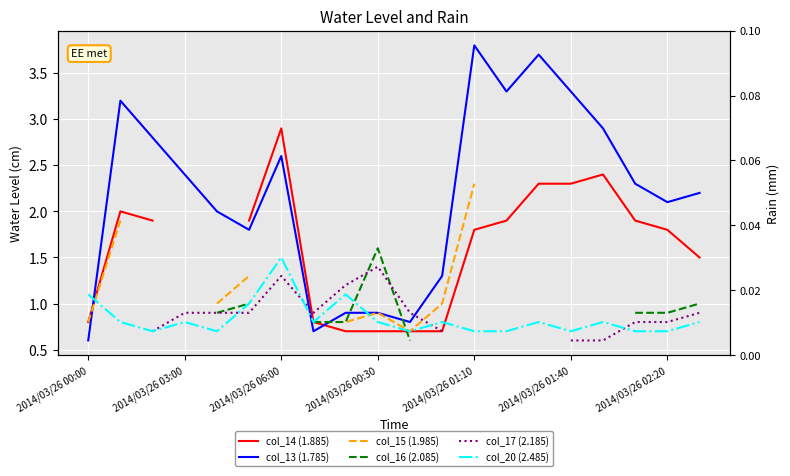

At which label does col_14 (1.885) reach its minimum?

8